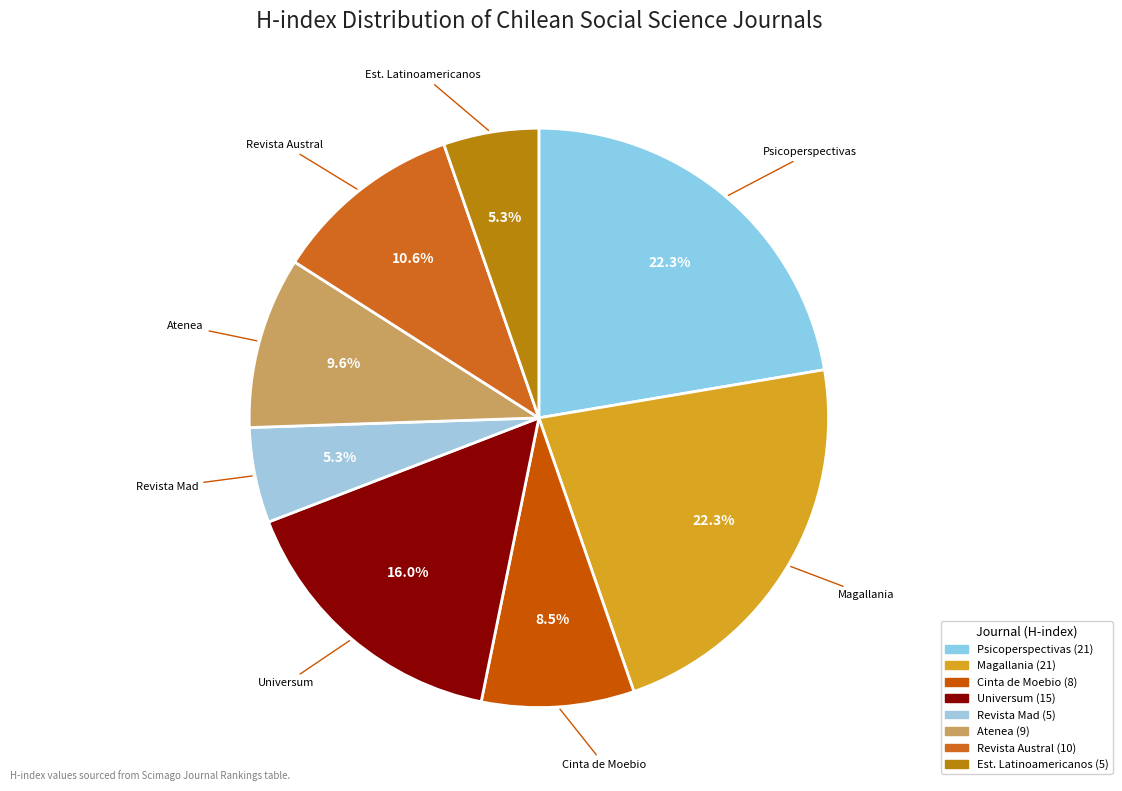

How many slices are in this pie chart?

8